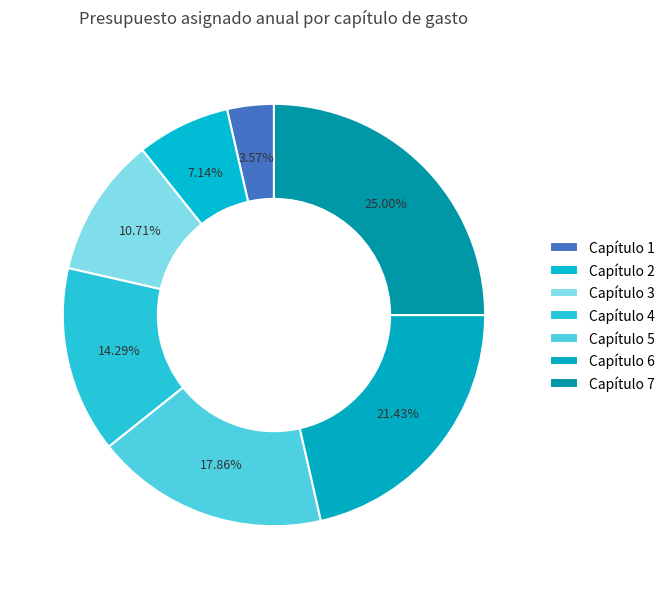

What is the ratio of the value at Capítulo 4 to the value at Capítulo 2?

2.0